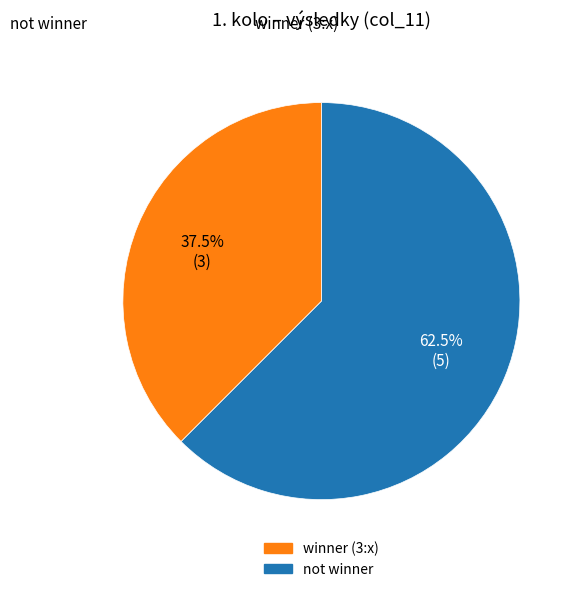

Is there any slice that represents more than half of the pie?

Yes